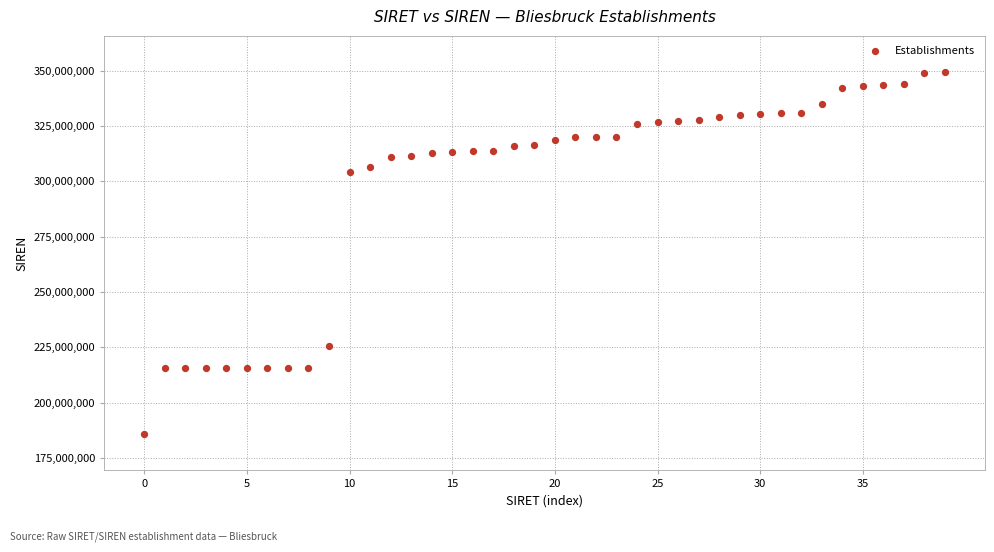

What is the range of Y values (max minus min)?

163577445